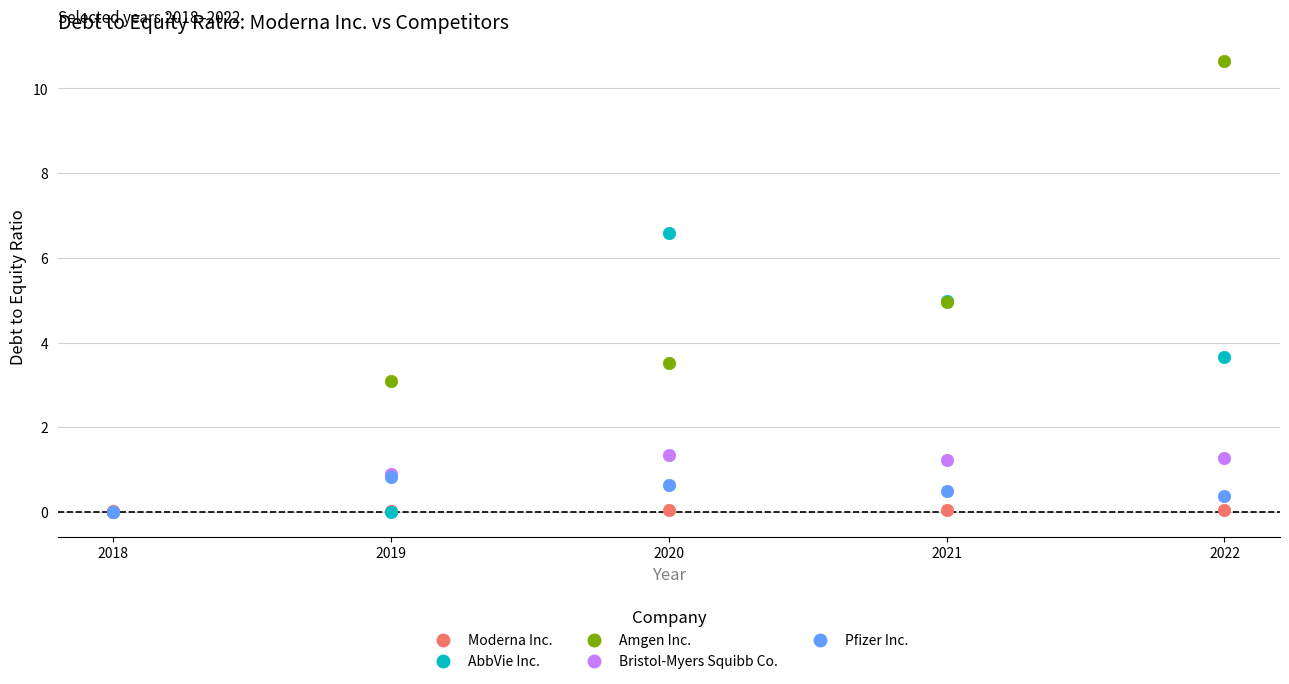

Which series contains the highest Y value?

Amgen Inc.